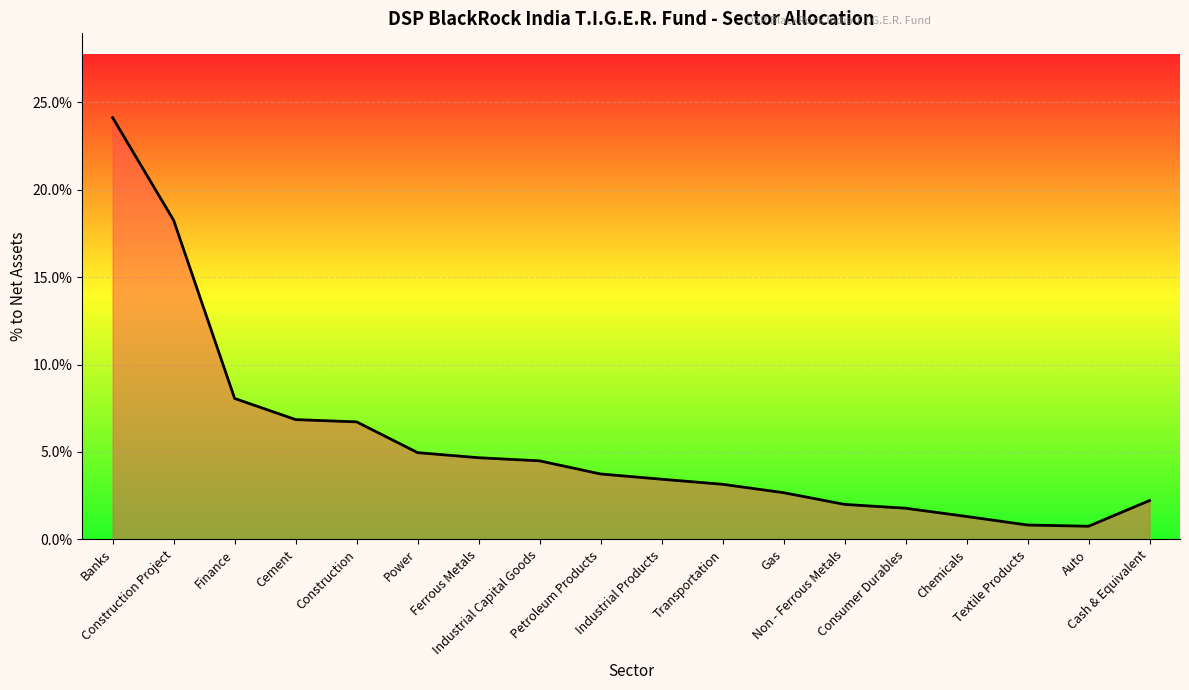

How many lines are shown in the chart?

1